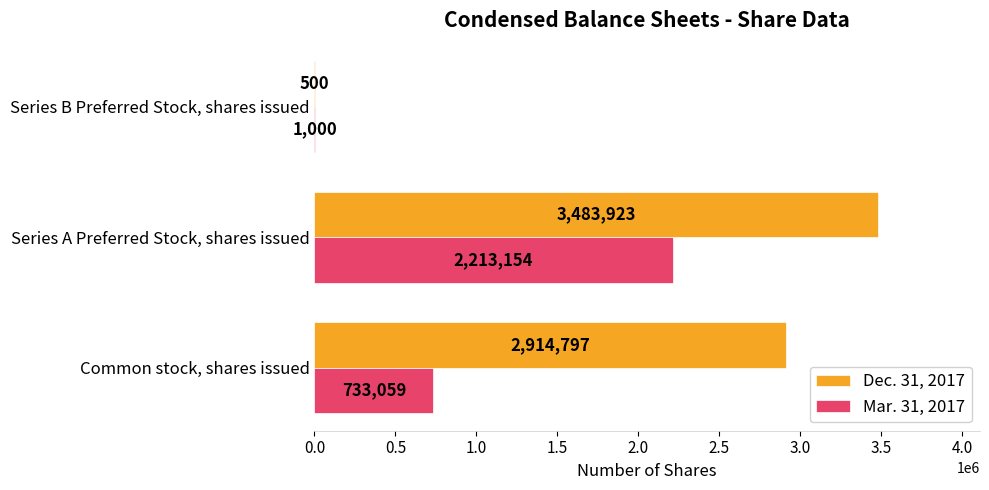

How many distinct data groups are displayed?

2